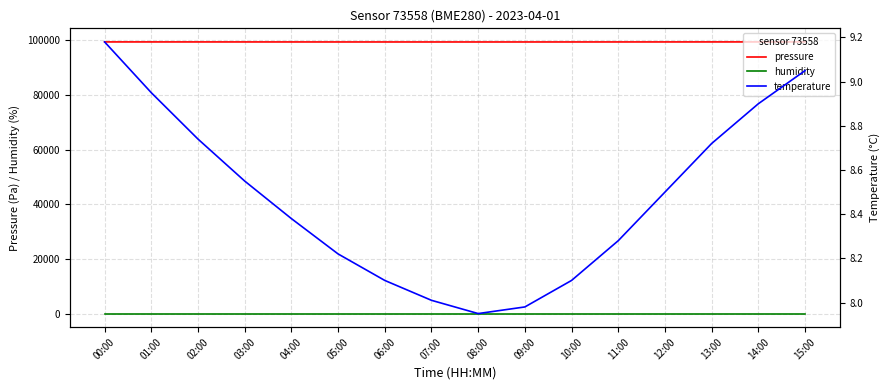

Where does the pressure series first go above 99298?

00:00